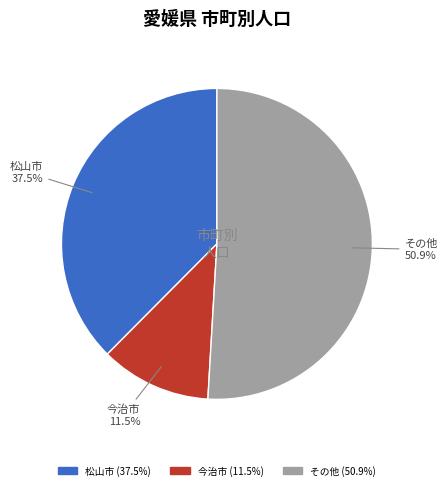

Does any single category account for the majority?

Yes